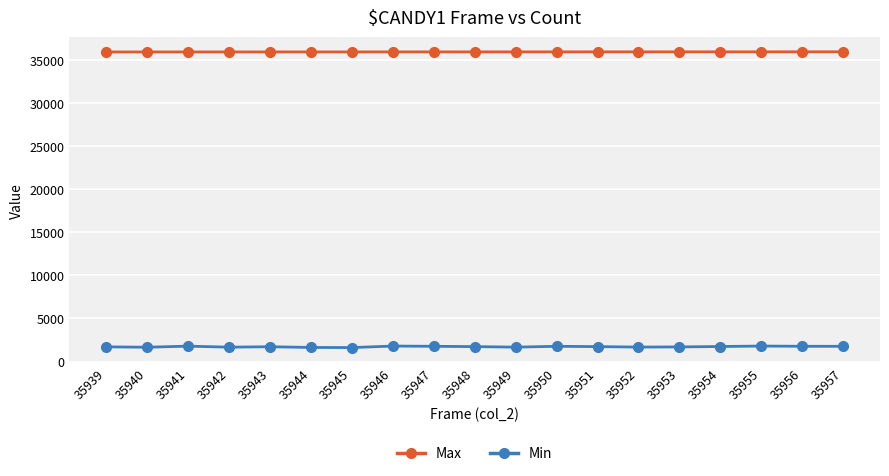

The Min series shows 1635 at 35944. True or false?

True